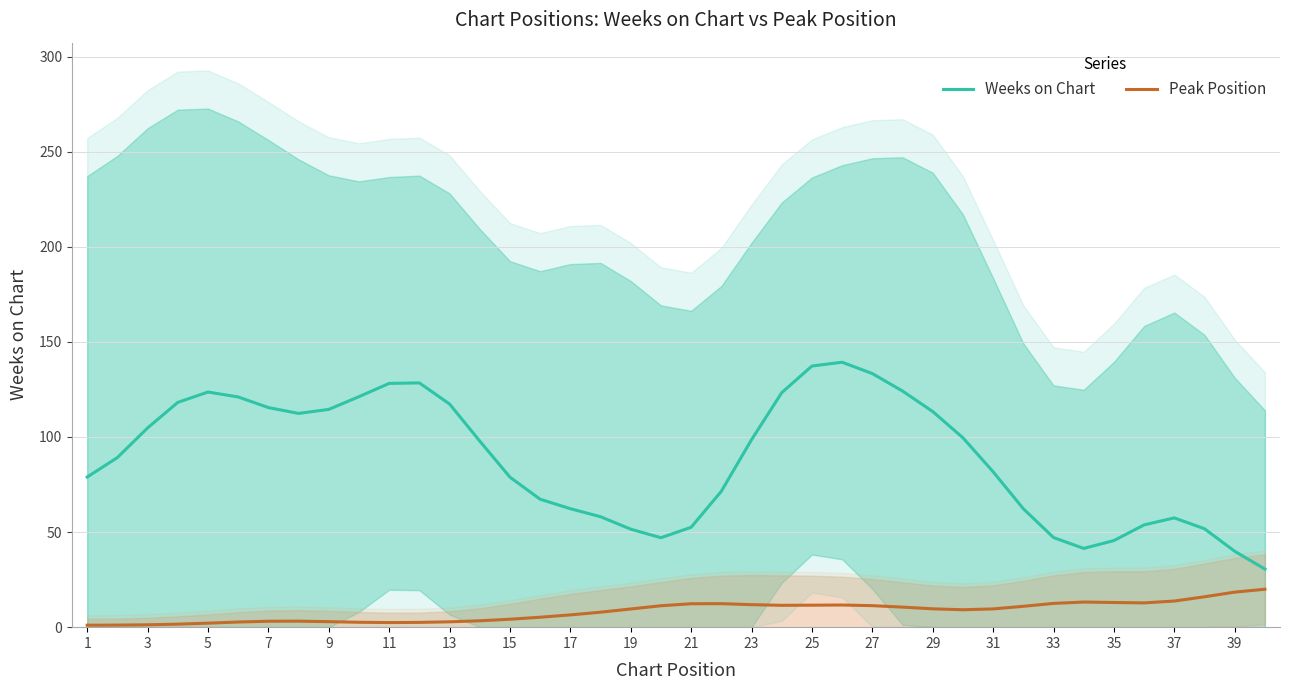

The Peak Position series shows 3.1 at 7. True or false?

True